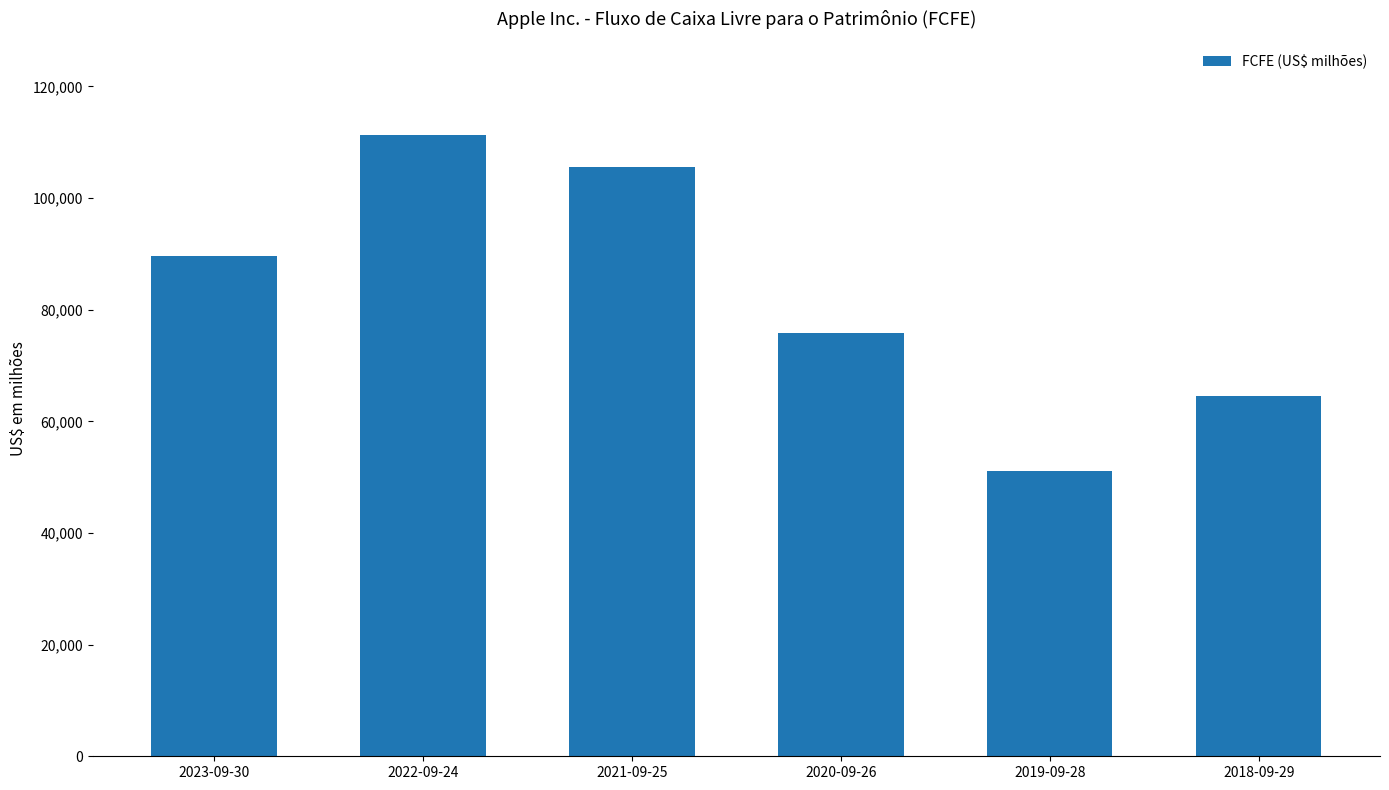

Which has a higher value, 2018-09-29 or 2020-09-26?

2020-09-26